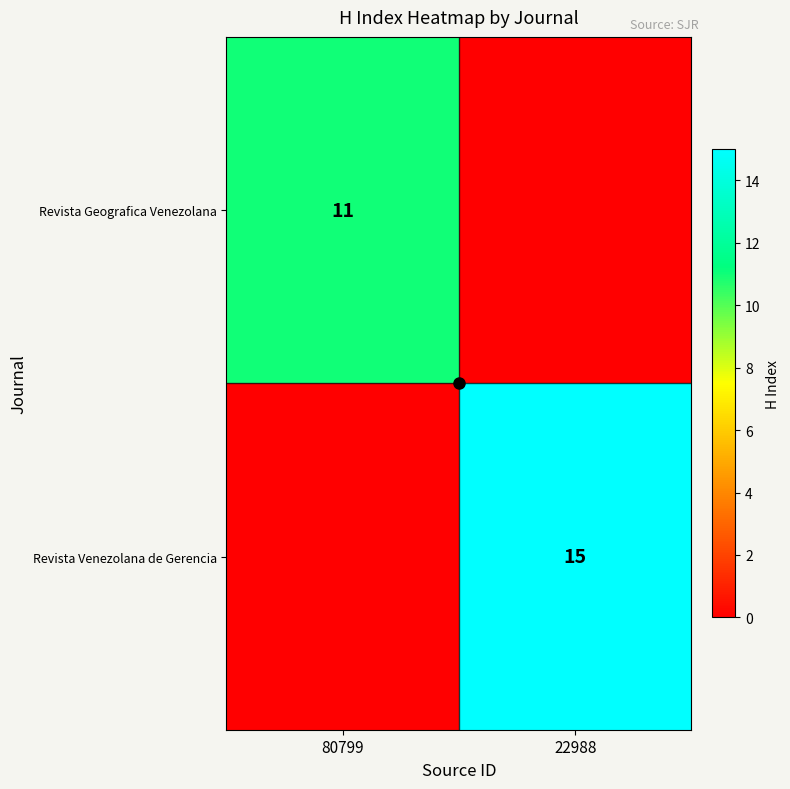

True or false: Revista Geografica Venezolana has a value of 6 at 80799.

False